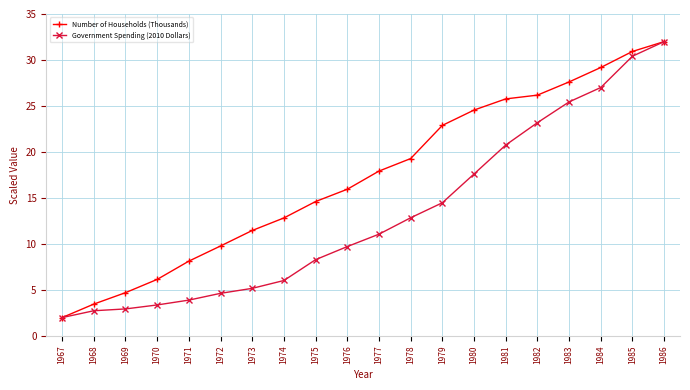

What is the difference between the second highest and second lowest values in the Number of Households (Thousands) series?

27.5